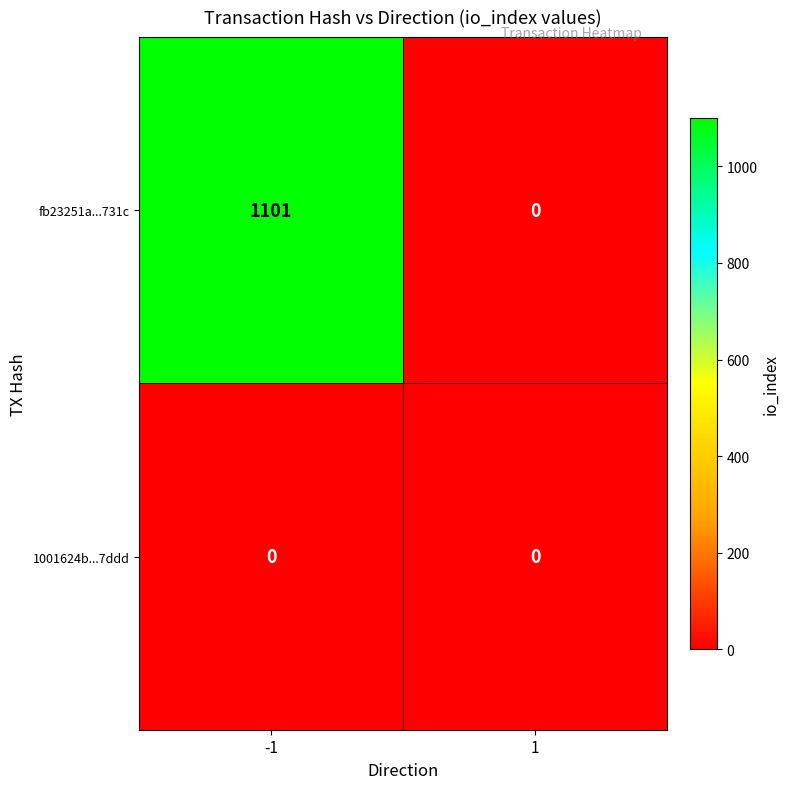

What is the maximum value shown in the chart?

1101